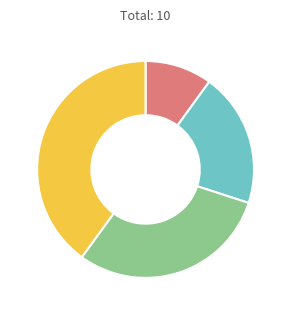

Is there a majority slice in this chart?

No